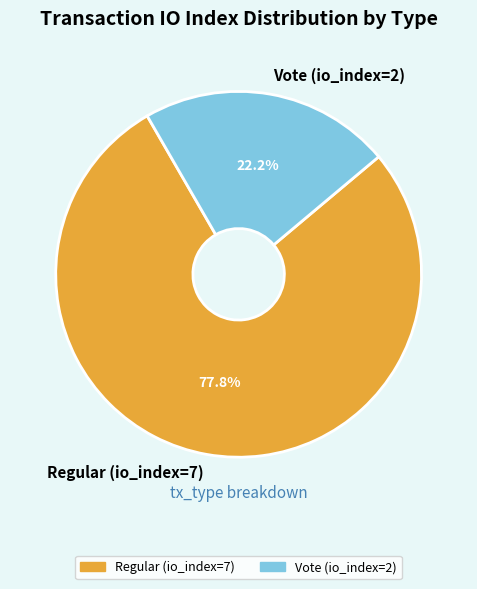

Between Vote (io_index=2) and Regular (io_index=7), which is larger?

Regular (io_index=7)